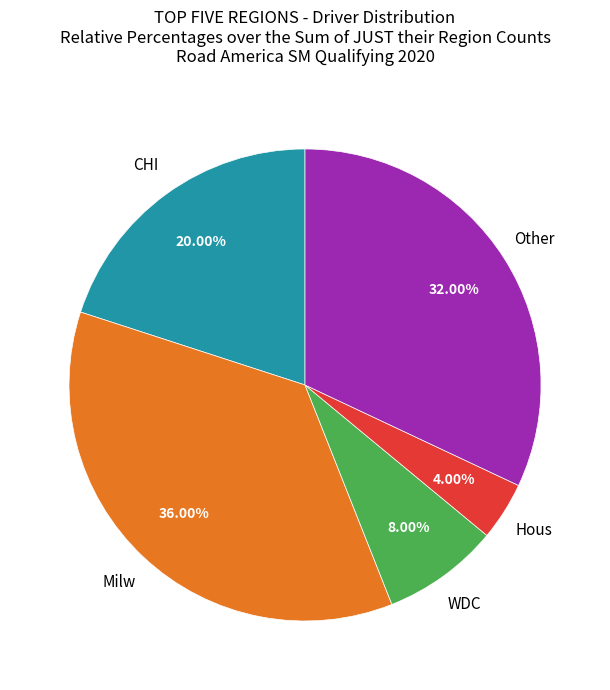

How many segments does this pie chart have?

5